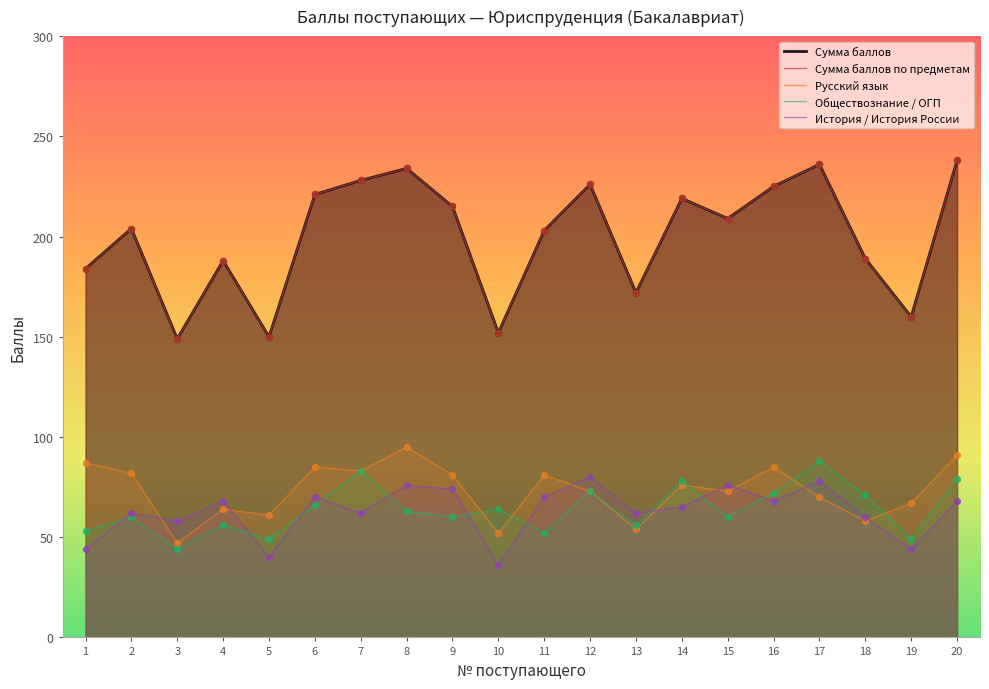

What is the total value across all series at 2?

612